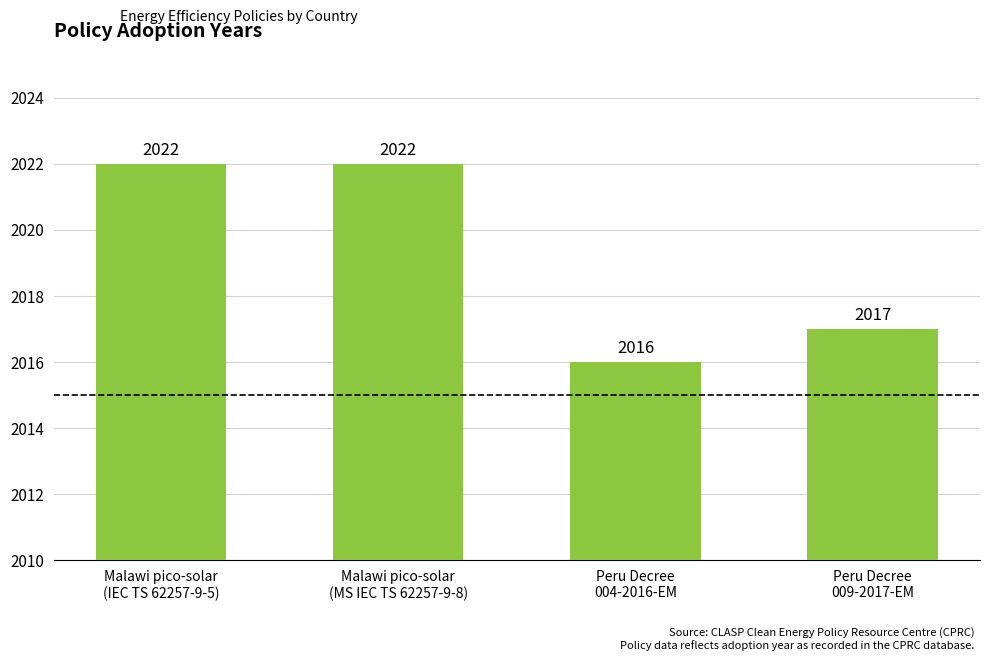

What is the value of the 4th bar from the left?

2017